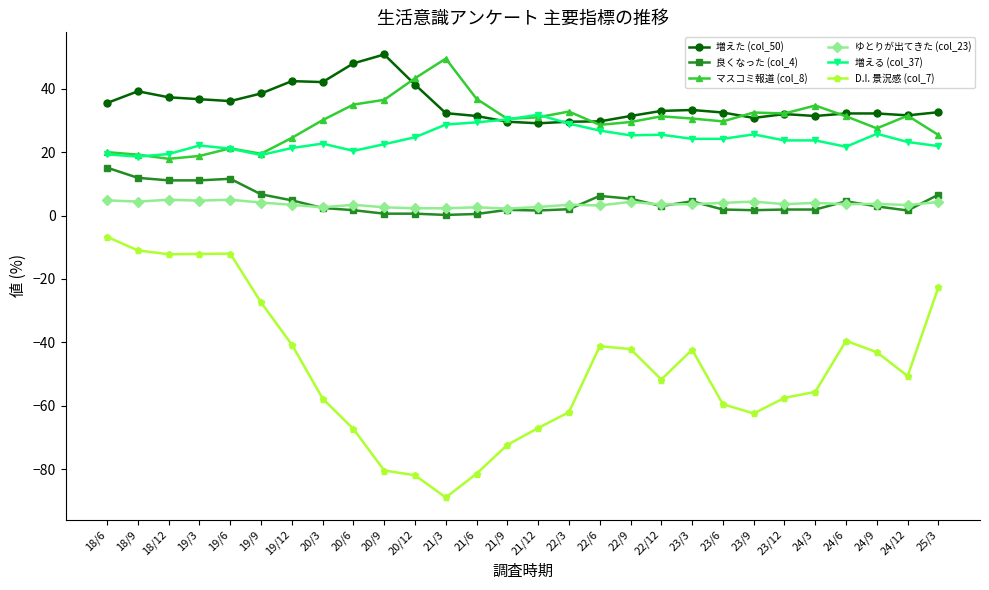

Is the value of 増える (col_37) at 18/6 greater than the value of マスコミ報道 (col_8) at 24/12?

No